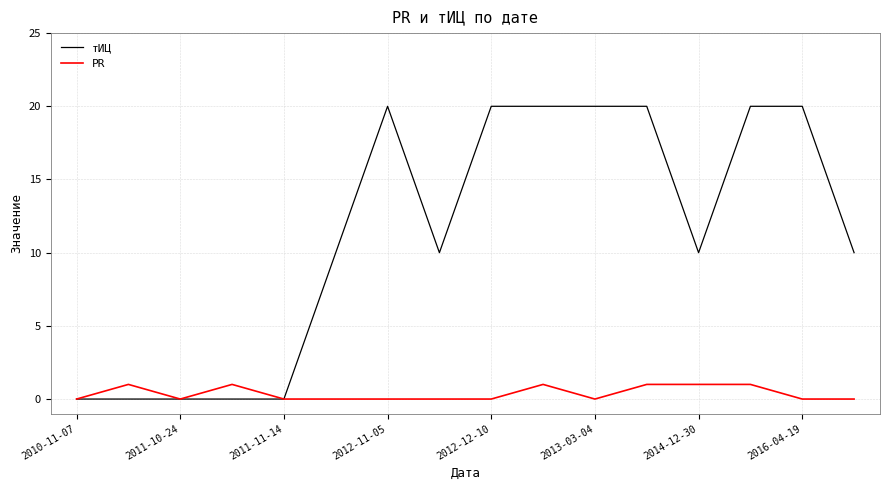

List the series in order of their peak value, highest first.

тИЦ, PR